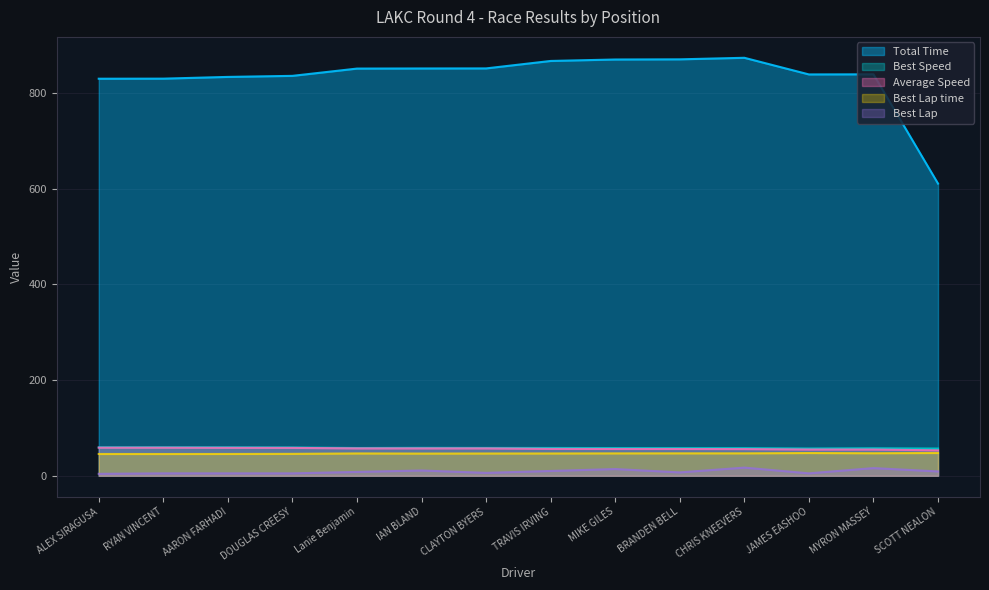

What is the difference between the Best Lap values at DOUGLAS CREESY and MIKE GILES?

9.0